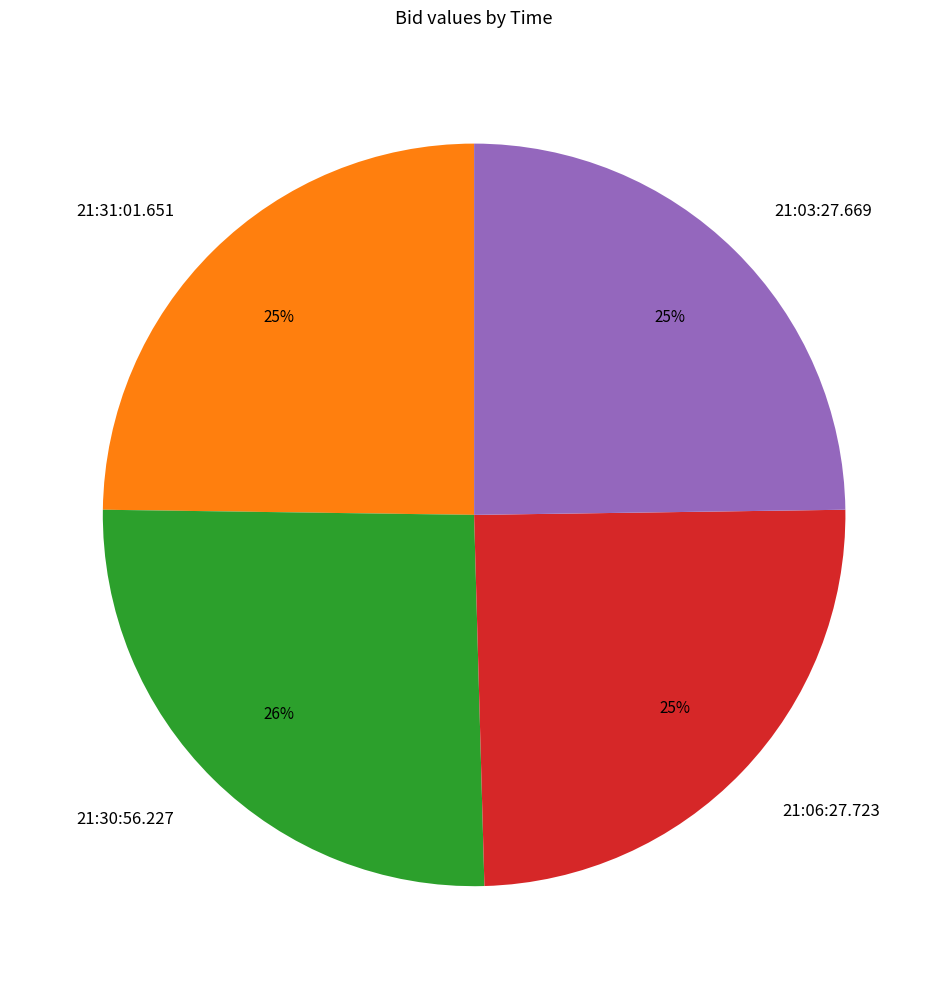

Is 21:03:27.669 the majority of the pie?

No